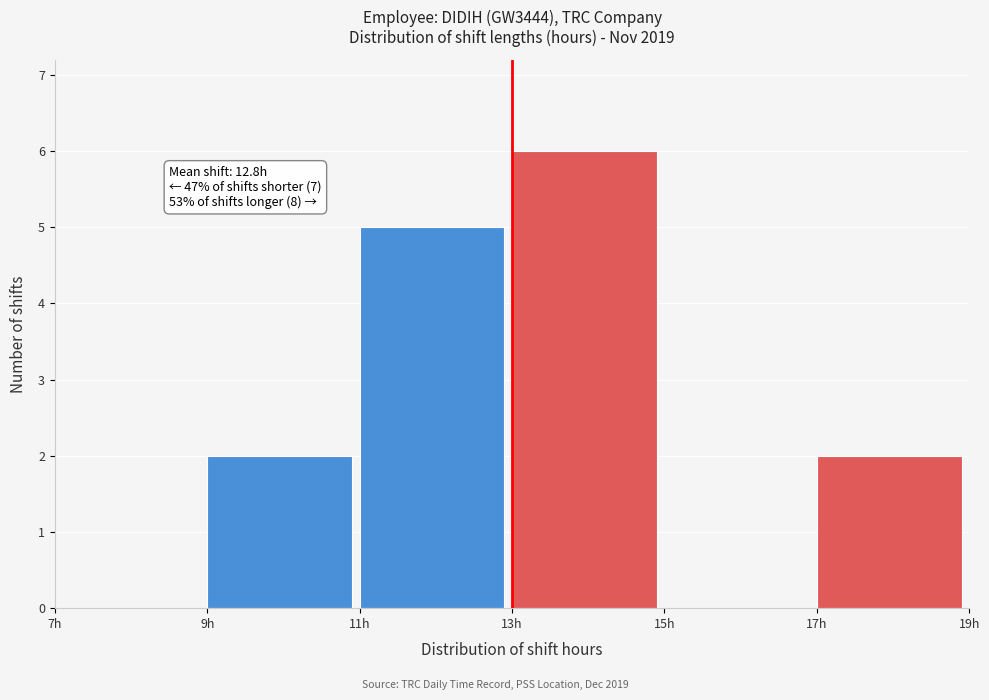

Over which range of the x-axis is the bar tallest?

13 to 15